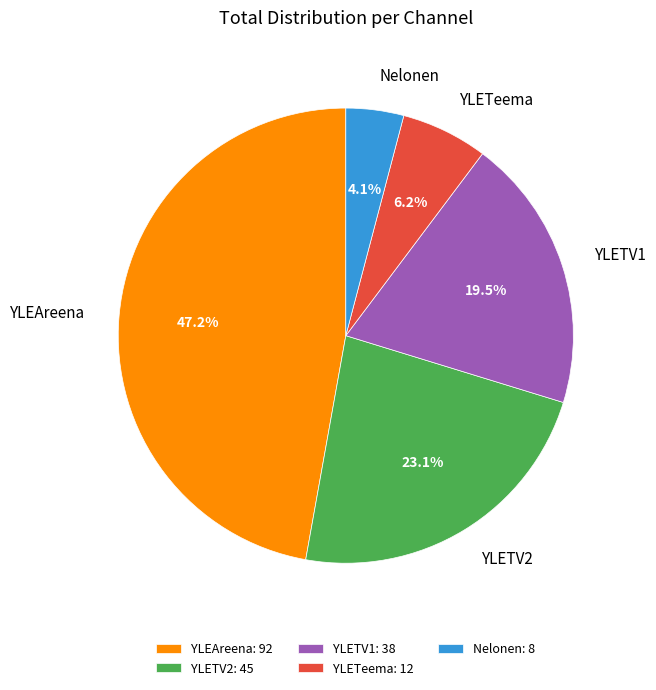

Is the sum of YLETeema and YLEAreena greater than half?

Yes